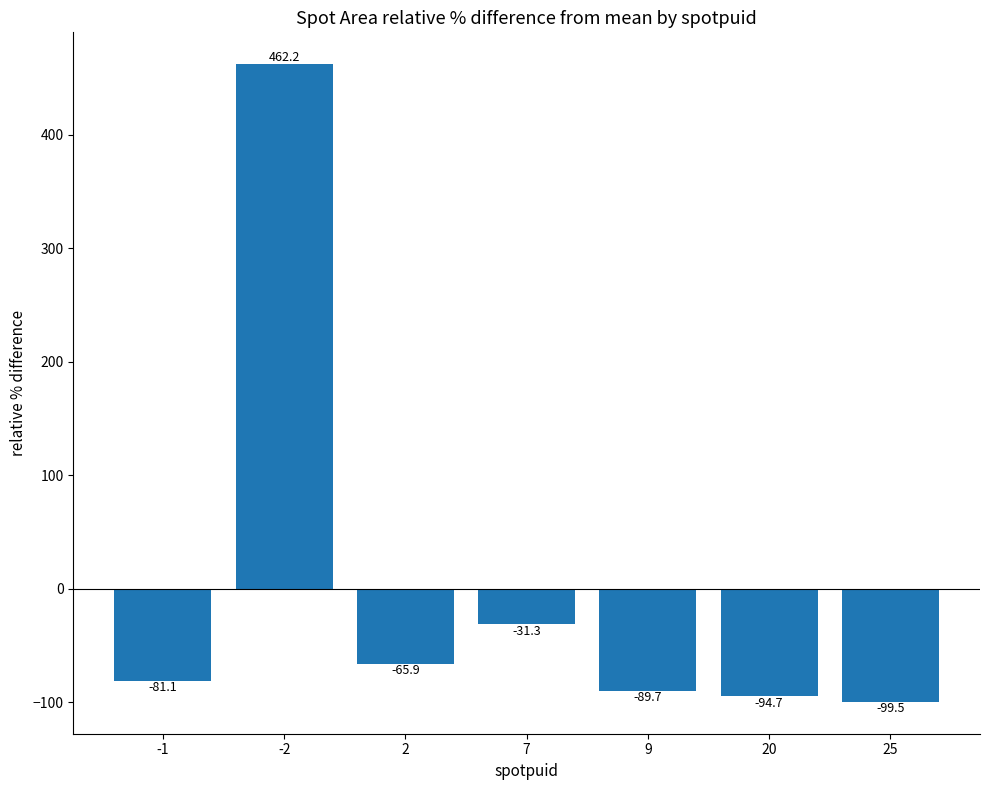

How many bars are there in total?

7